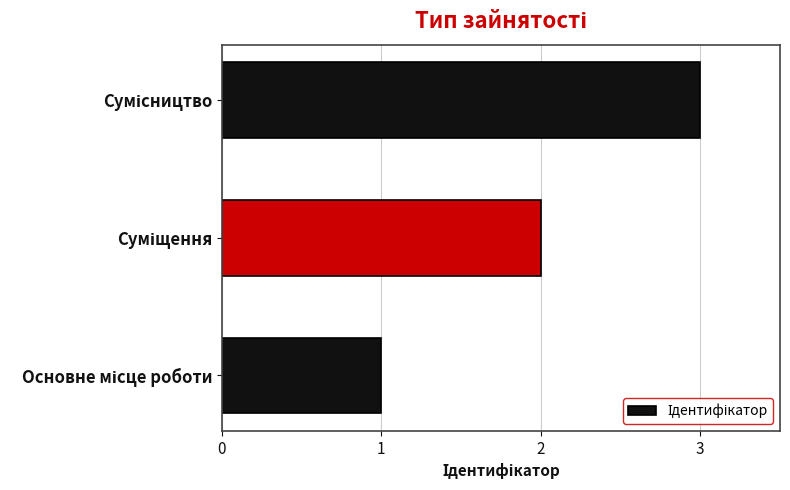

Are the bars grouped side by side (vs. stacked)?

No